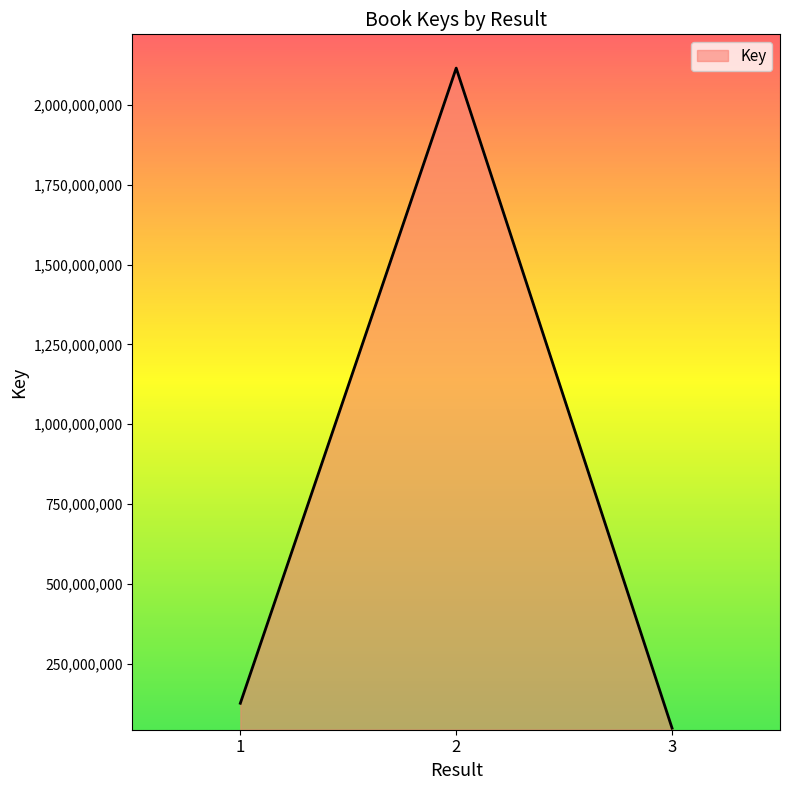

What is the greatest value displayed?

2115178444